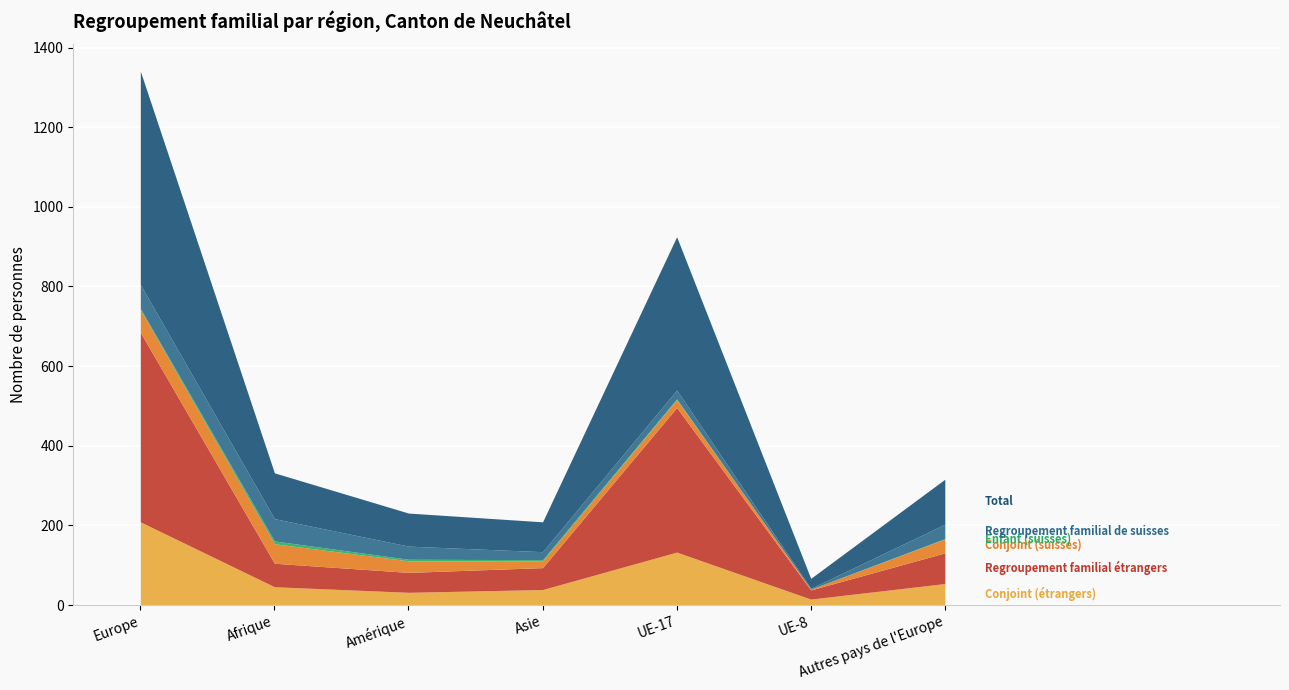

Between Afrique and Amérique, which series saw the biggest shift?

Total